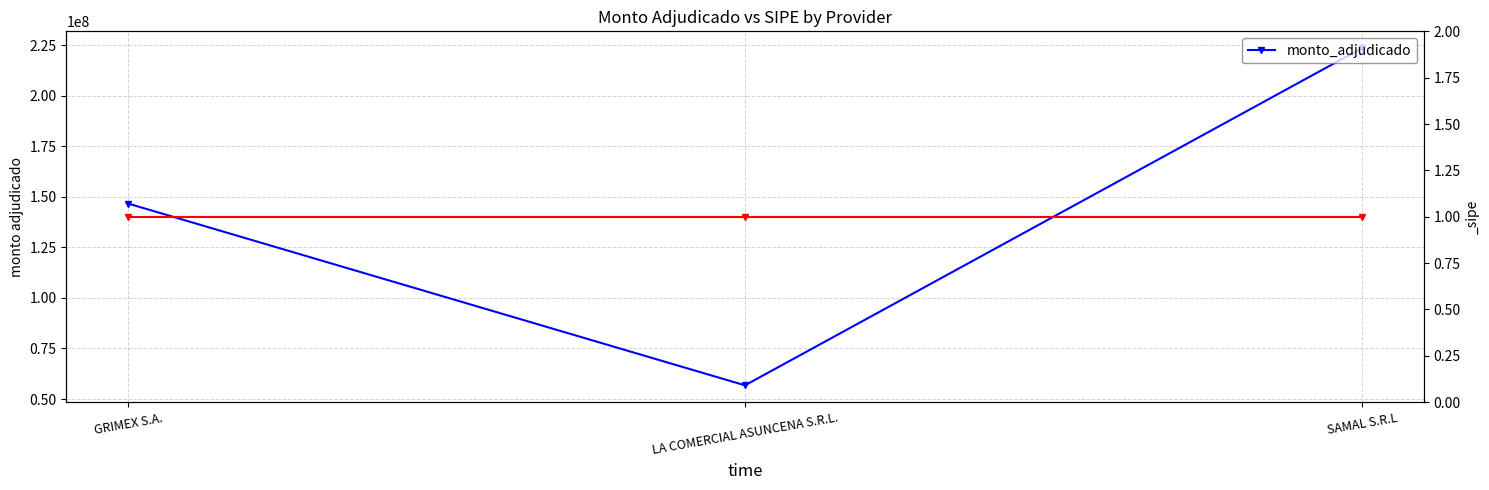

Where does the data first go above 146666460?

SAMAL S.R.L